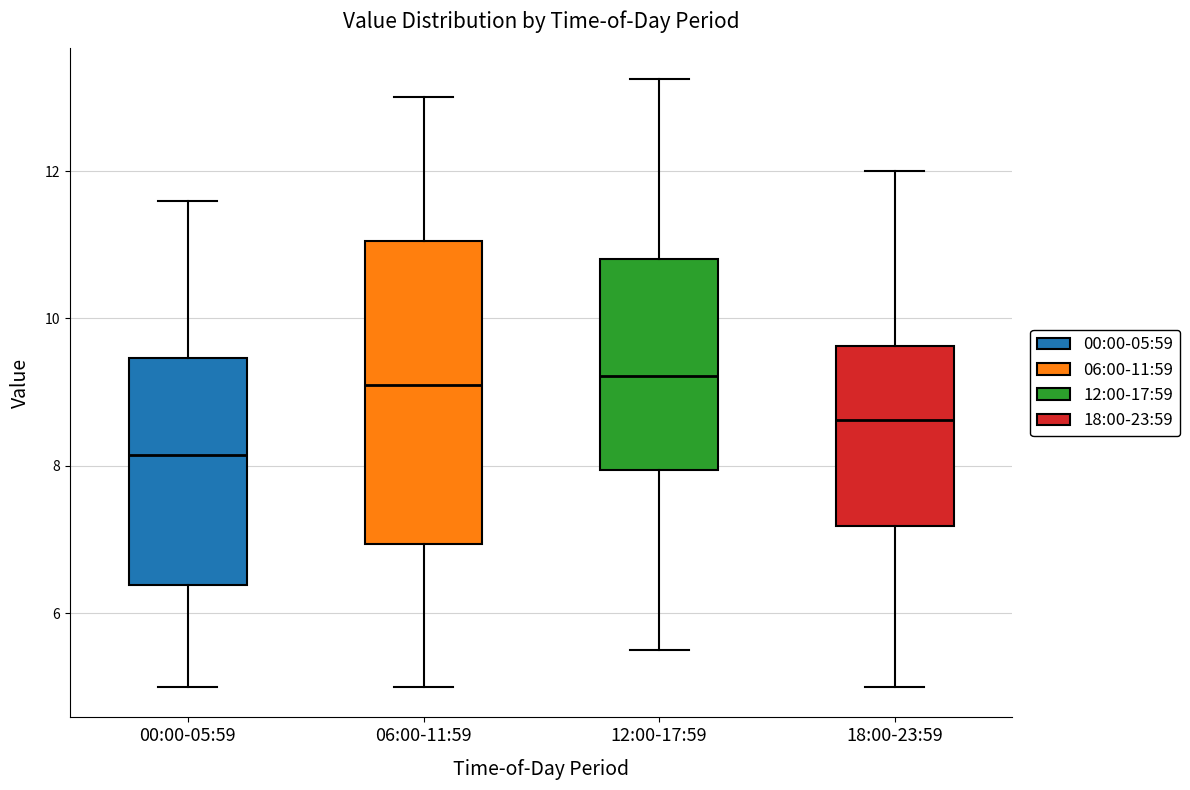

Which box has the lowest median line?

00:00-05:59